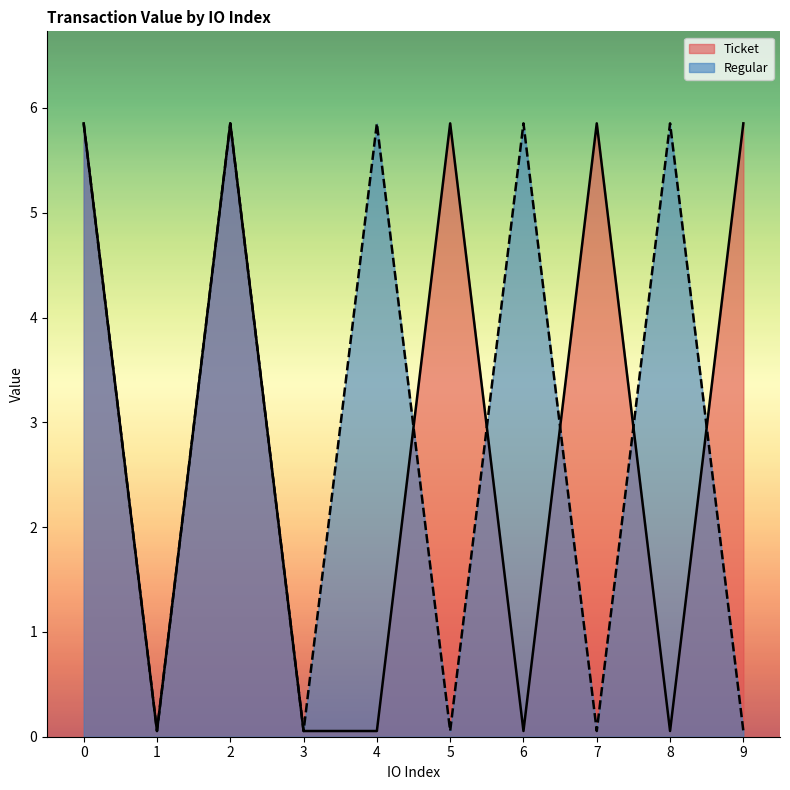

What is the difference between the maximum and minimum values in the Ticket series?

5.8